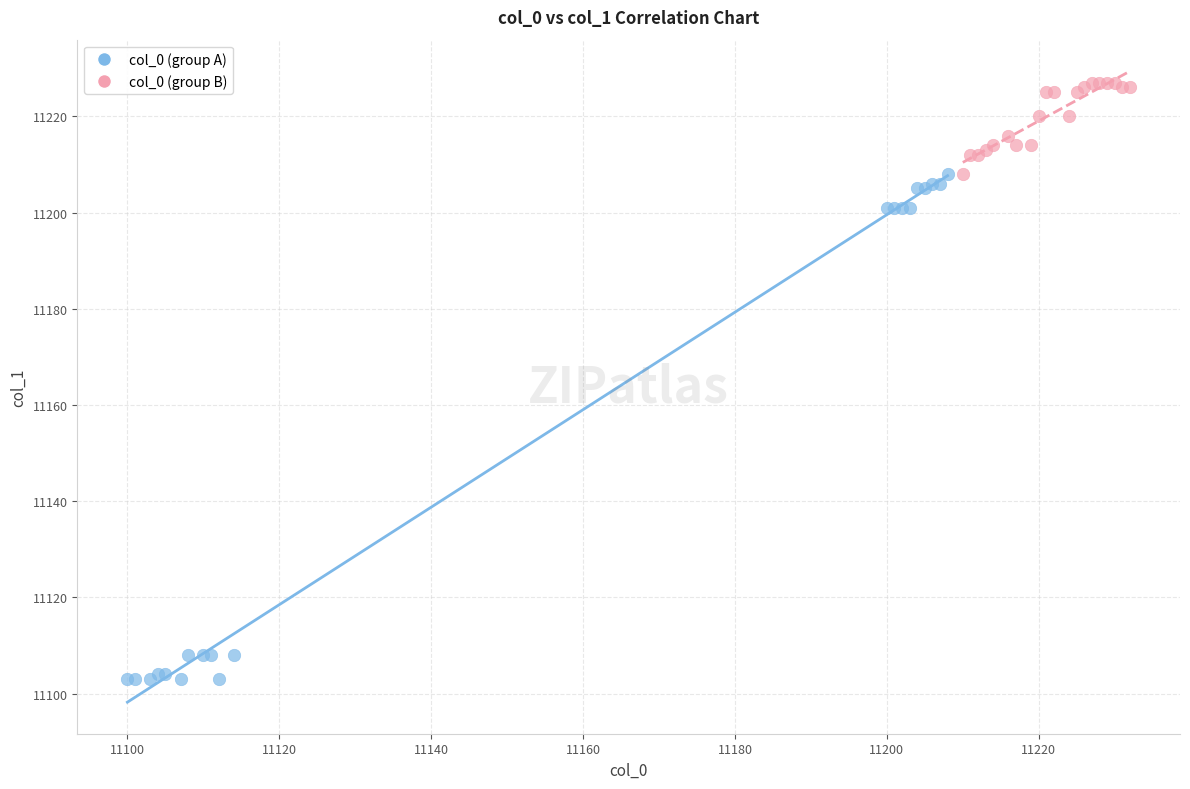

Which series reaches the minimum Y coordinate?

col_0 (group A)